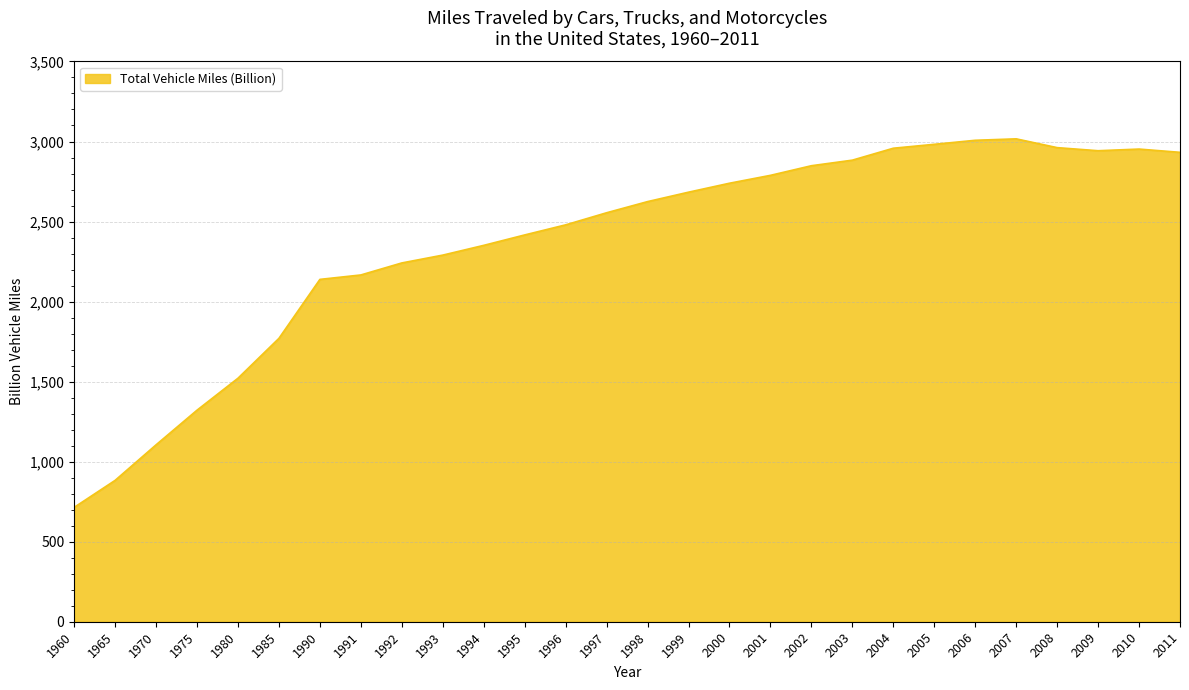

What is the approximate value at 1965?

883.1